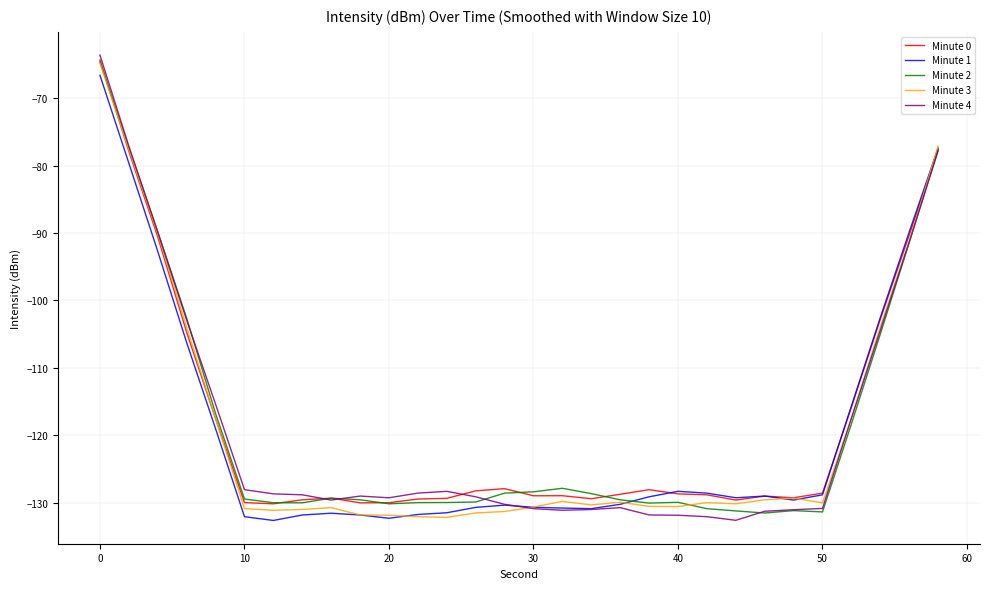

What is the lowest value of the Minute 4 series?

-132.6